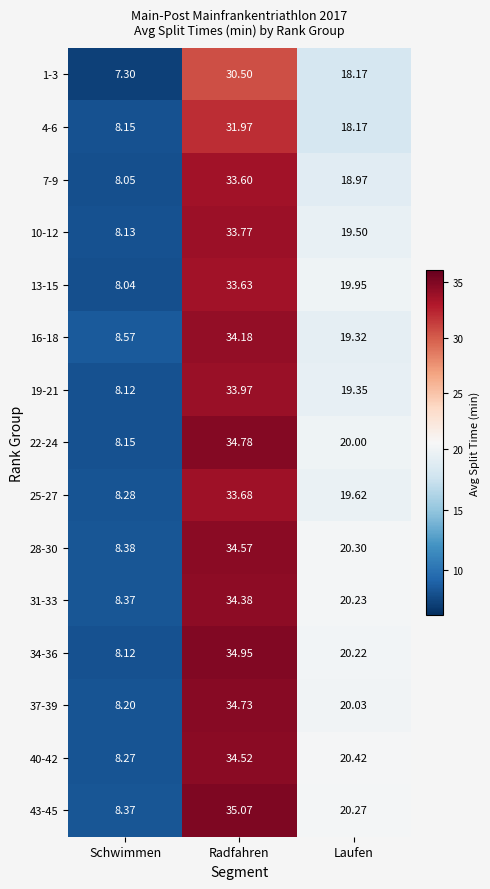

What is the difference between the highest and lowest values at Radfahren?

4.6